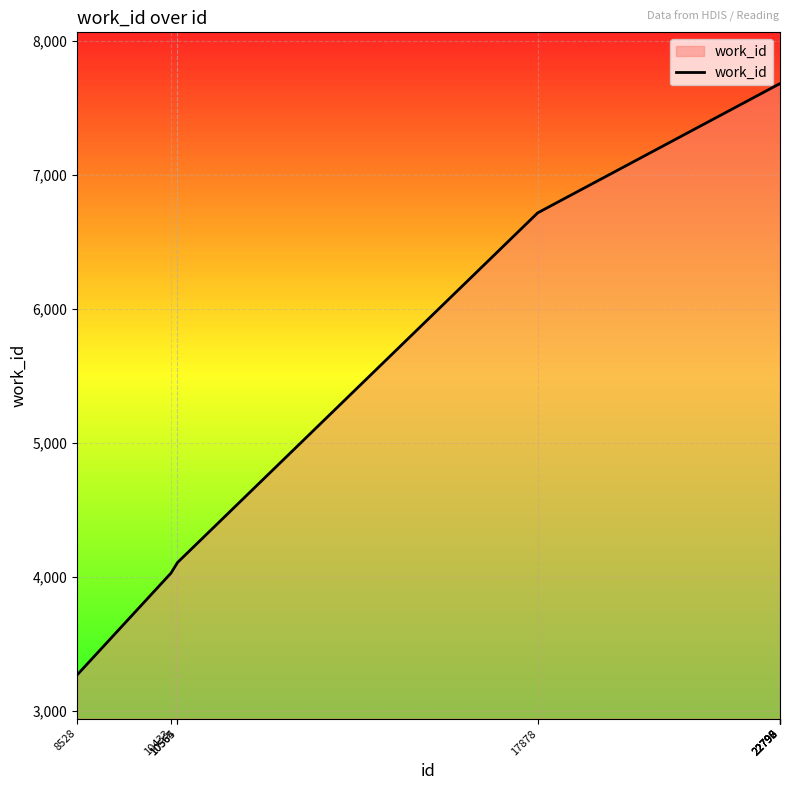

What is the smallest value displayed?

3268